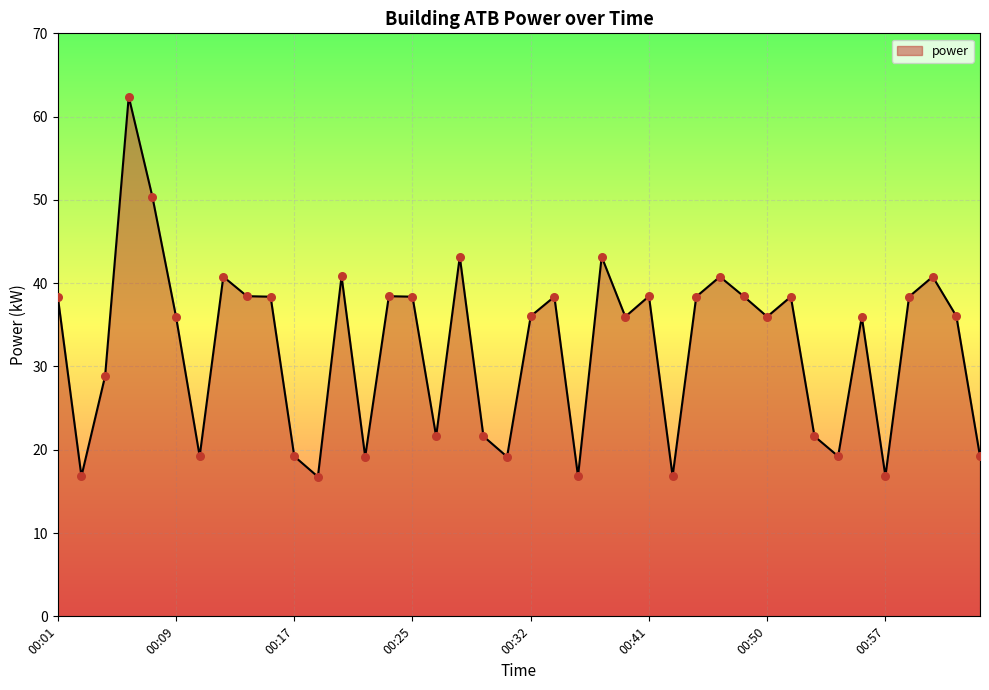

What is the greatest value displayed?

62.4